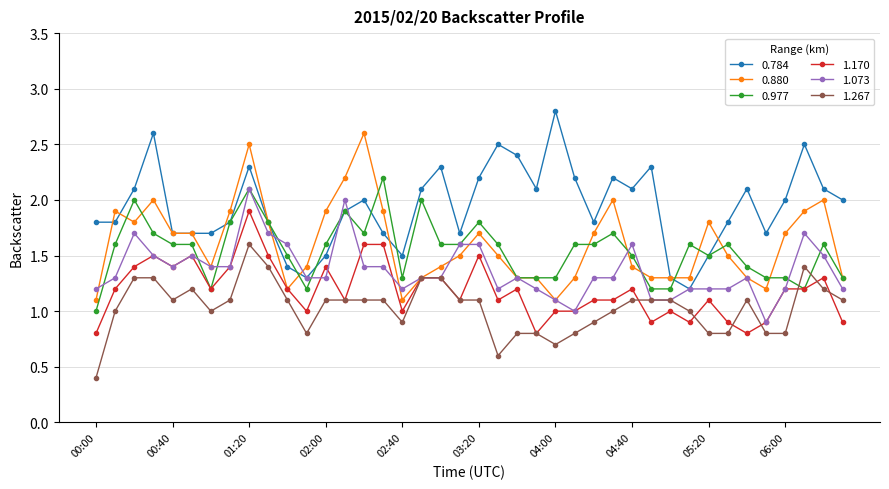

Which series has the largest total across all categories?

0.784